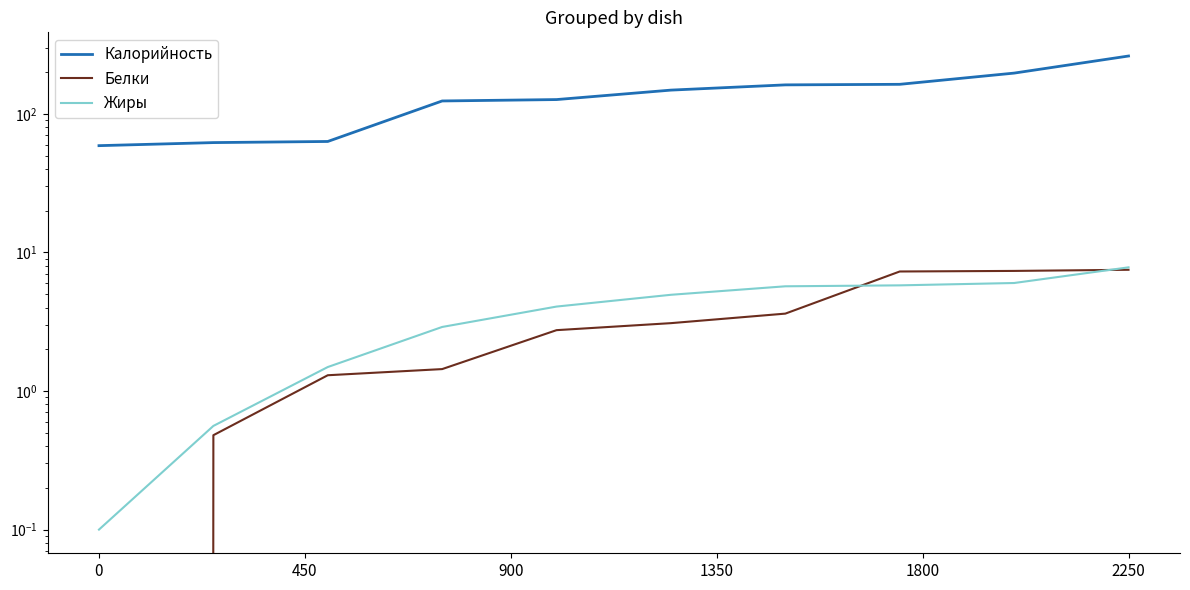

Reading right to left, what are all the values shown in this chart?

Калорийность: 261.7	197.0	163.5	162.0	148.5	126.9	124.0	63.2	62.1	59.0
Белки: 7.5	7.4	7.3	3.6	3.1	2.8	1.4	1.3	0.5	0.0
Жиры: 7.8	6.0	5.8	5.7	5.0	4.1	2.9	1.5	0.6	0.1